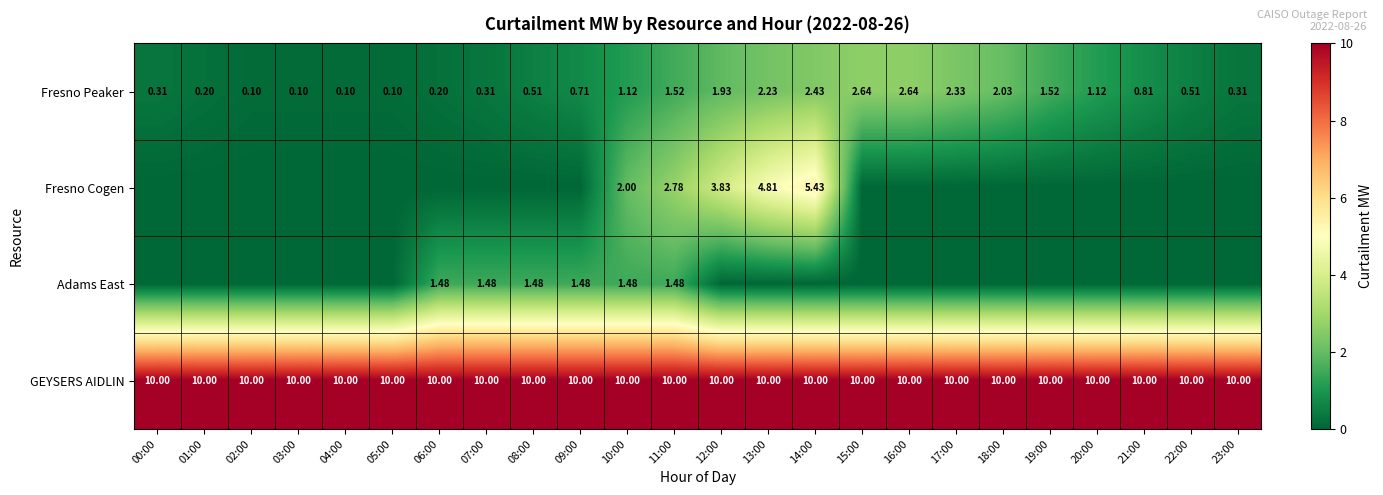

What is the total value across all series at 09:00?

12.2